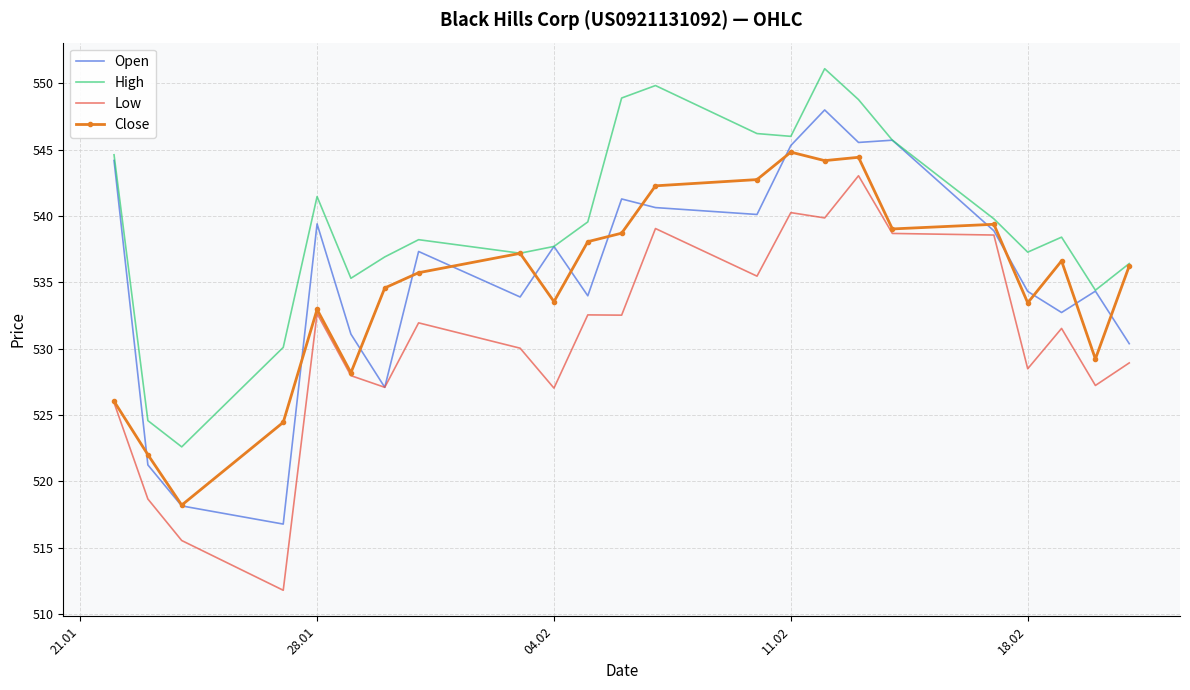

What is the sum of all Close values?

12301.9